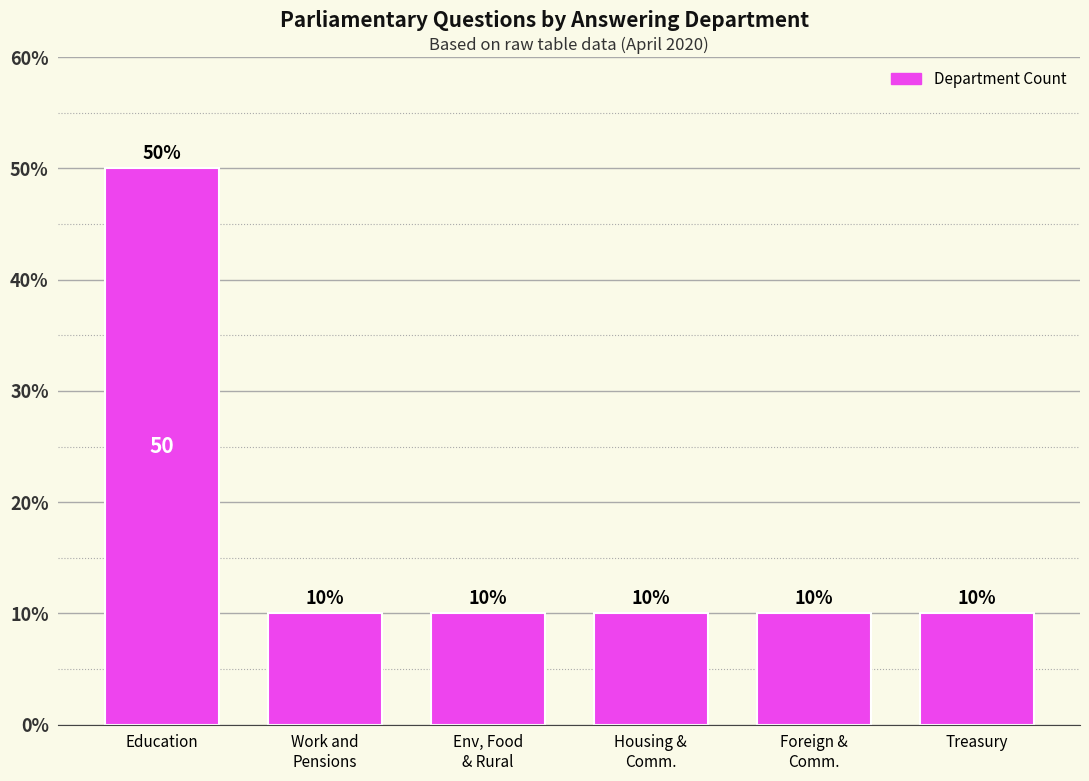

Reading left to right, transcribe all the data shown in this chart.

50	10	10	10	10	10